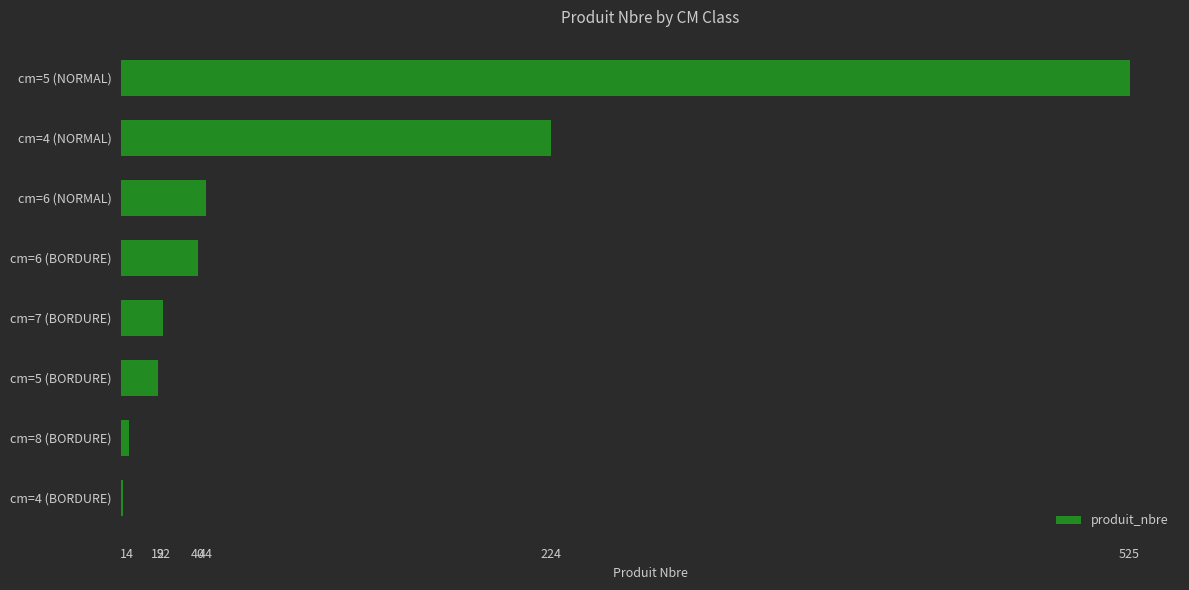

What is the sum of all values?

879